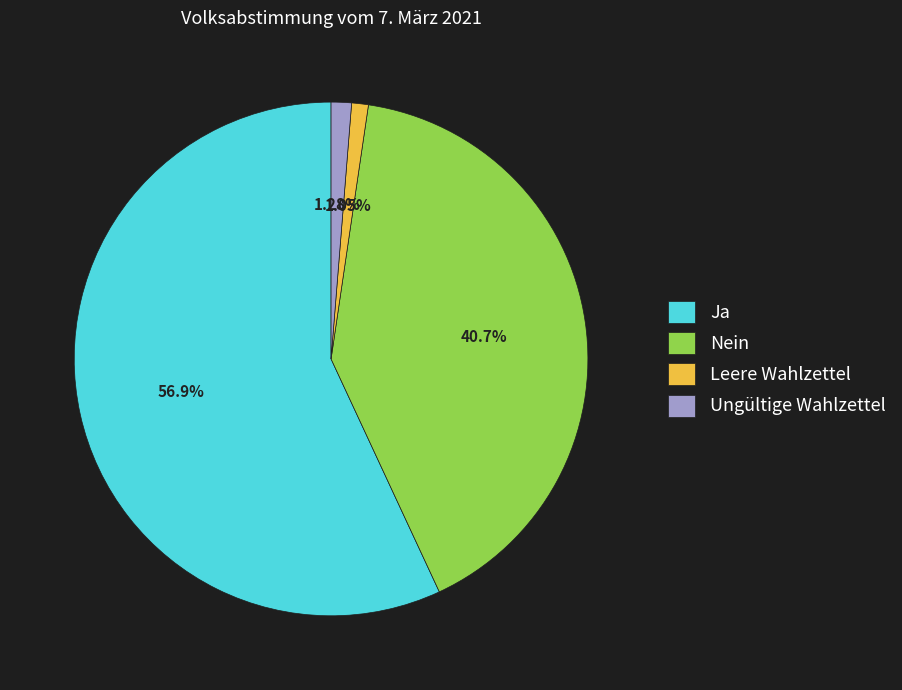

What is the largest slice in the pie chart?

Ja